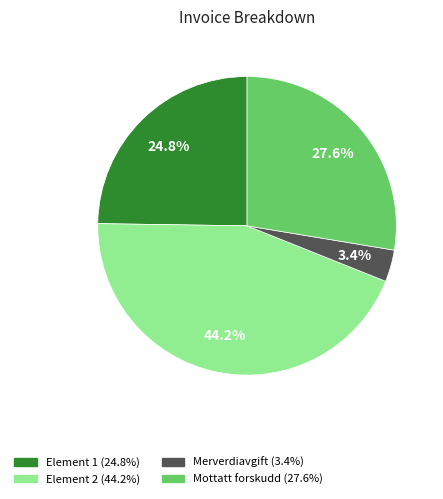

What percentage is the Mottatt forskudd slice, to the nearest percent?

28%